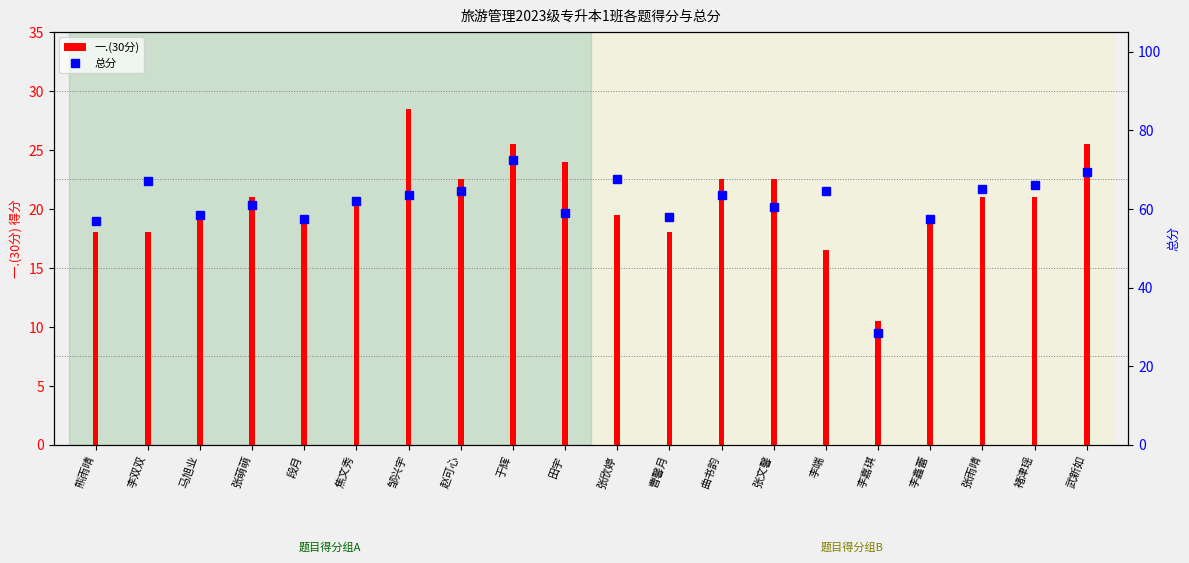

The value of 总分 at 李双双 is 109.1. True or false?

False